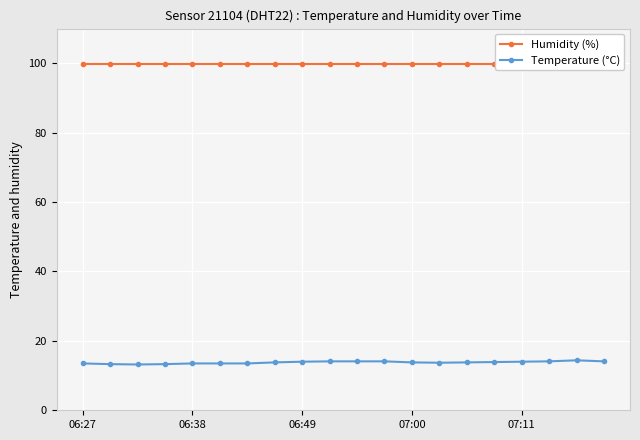

The Temperature (°C) series shows 22.2 at 06:49. True or false?

False